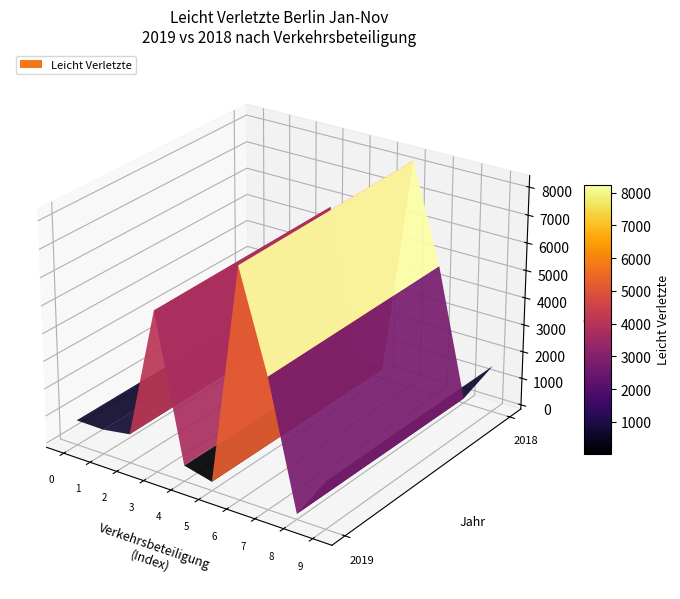

Reading left to right, list all the values displayed in this chart.

Krafträder mit Versicherungskennz.: 753	790
Mofas, Kleinkrafträder: 738	775
Krafträder mit amtl. Kennzeichen: 893	985
Personenkraftwagen: 5646	5759
Busse: 416	412
Güterkraftfahrzeuge: 163	188
Kraftfahrzeuge zusammen: 8067	8239
Fahrräder: 4559	4675
Pedelecs: 41	12
Fußgänger: 1554	1557